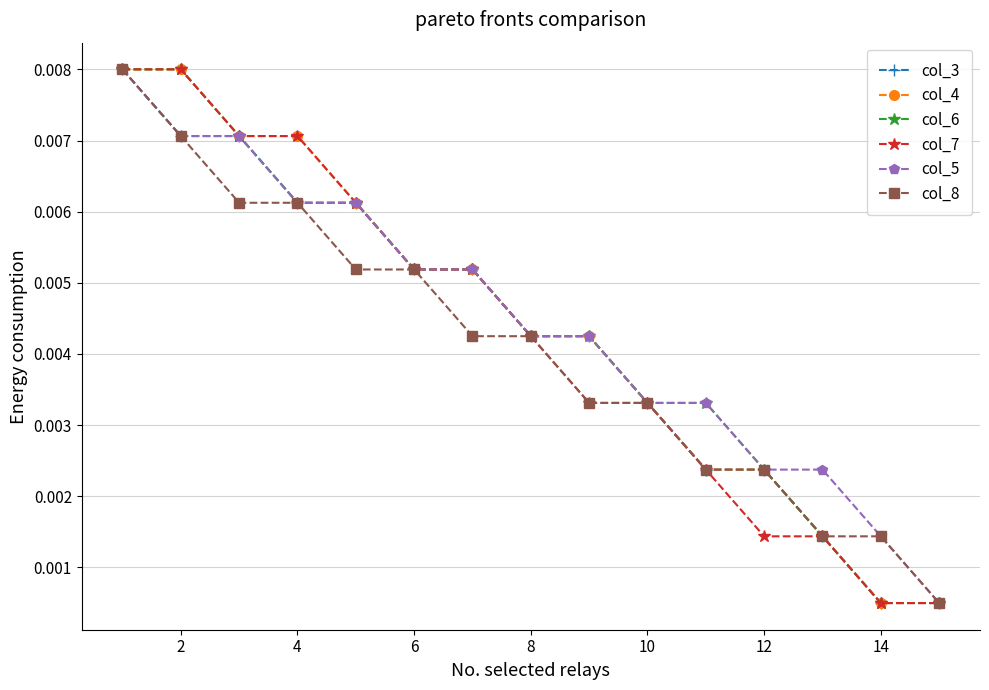

At how many categories does at least one series exceed 0?

15